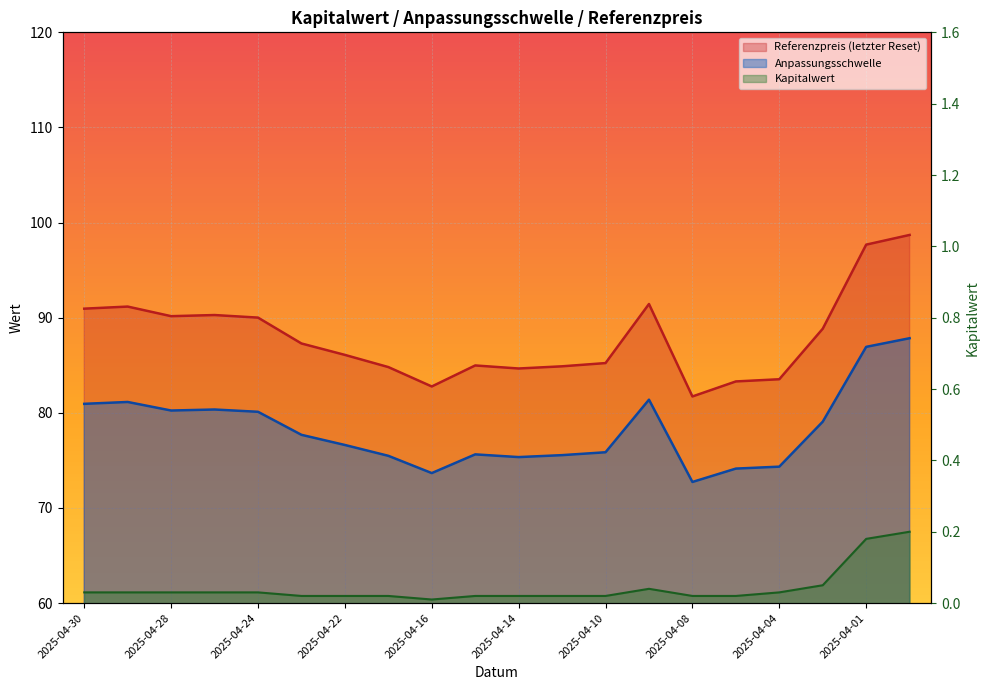

What is the difference between the maximum and minimum values in the Anpassungsschwelle series?

15.1